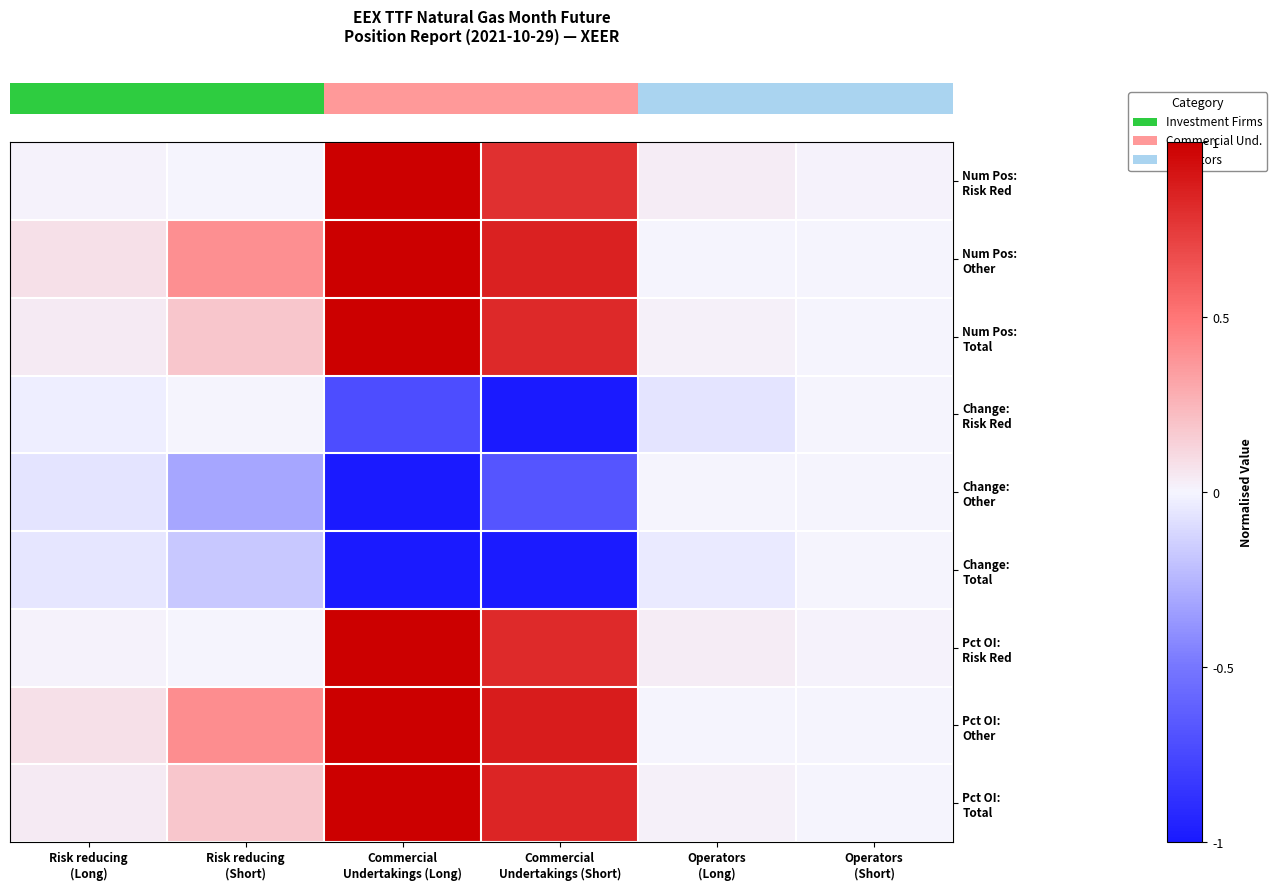

Which has a higher value, Risk reducing
(Long) or Risk reducing
(Short)?

Risk reducing
(Long)